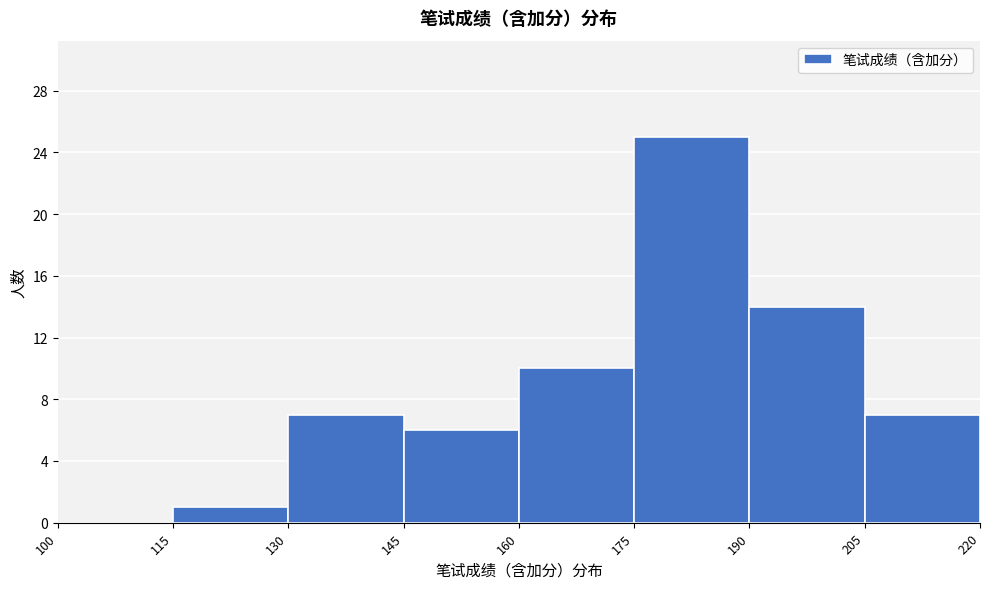

Reading left to right, transcribe this chart: for each bar, give the range it covers on the x-axis and its height. The values are not printed on the chart, so give them approximately, as read against the axis.

100 to 115: 0
115 to 130: 1
130 to 145: 7
145 to 160: 6
160 to 175: 10
175 to 190: 25
190 to 205: 14
205 to 220: 7